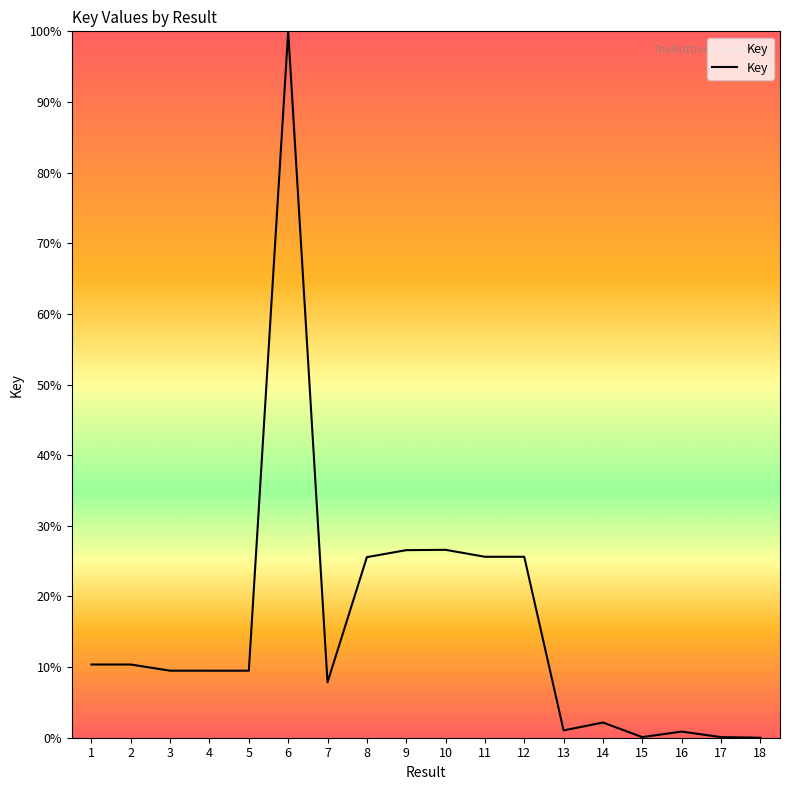

How many lines are shown in the chart?

1